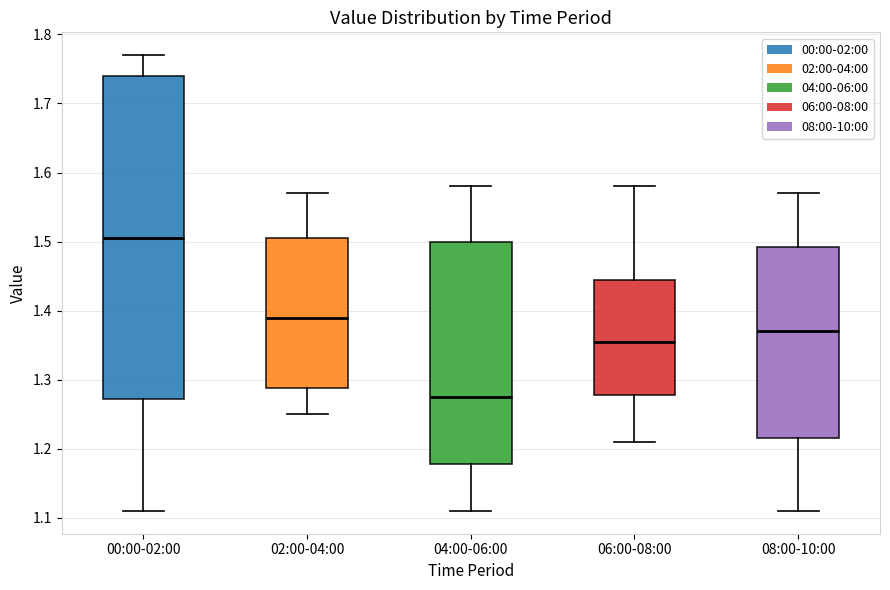

Reading left to right, transcribe this box plot: for each box, give where its median line is, the range the box spans, and where its two whiskers end, as read against the y-axis. The values are not printed on the chart, so give them approximately, as read against the axis.

00:00-02:00: median 1.51, box 1.27 to 1.74, whiskers 1.11 to 1.77
02:00-04:00: median 1.39, box 1.29 to 1.51, whiskers 1.25 to 1.57
04:00-06:00: median 1.28, box 1.18 to 1.50, whiskers 1.11 to 1.58
06:00-08:00: median 1.36, box 1.28 to 1.45, whiskers 1.21 to 1.58
08:00-10:00: median 1.37, box 1.22 to 1.49, whiskers 1.11 to 1.57